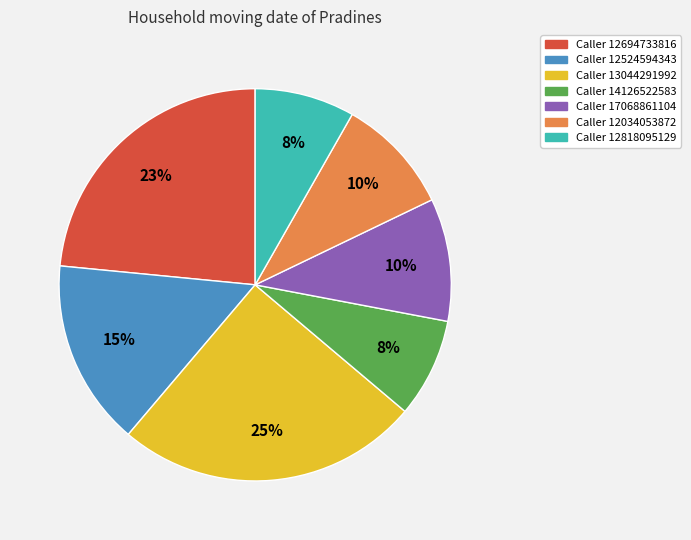

Does any single category account for the majority?

No